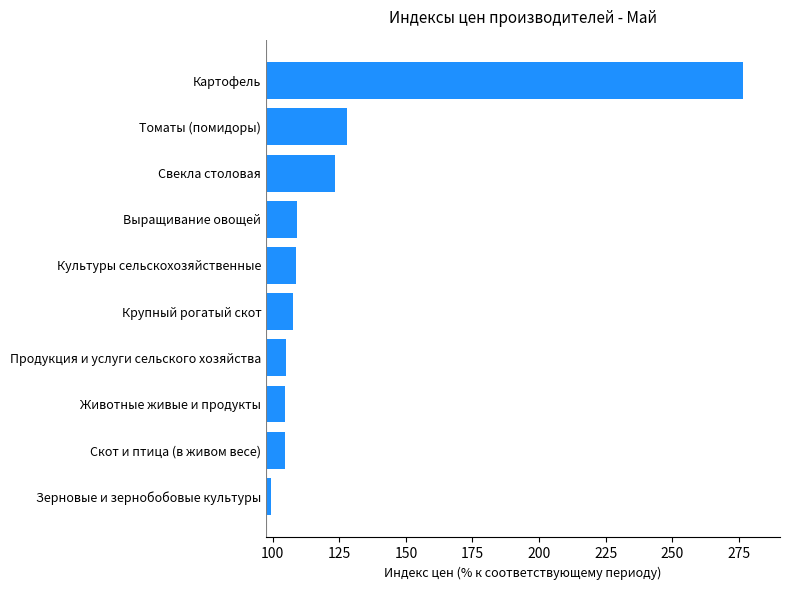

What is the difference between the maximum and minimum values?

177.2